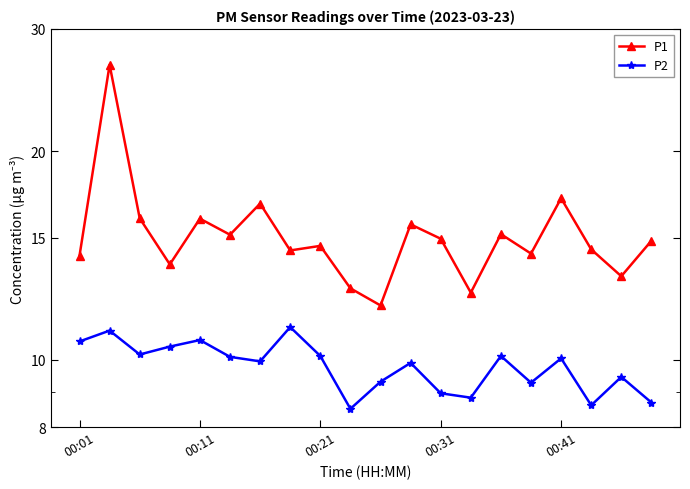

Is the value of P2 at 00:31 greater than the value of P1 at 6?

No